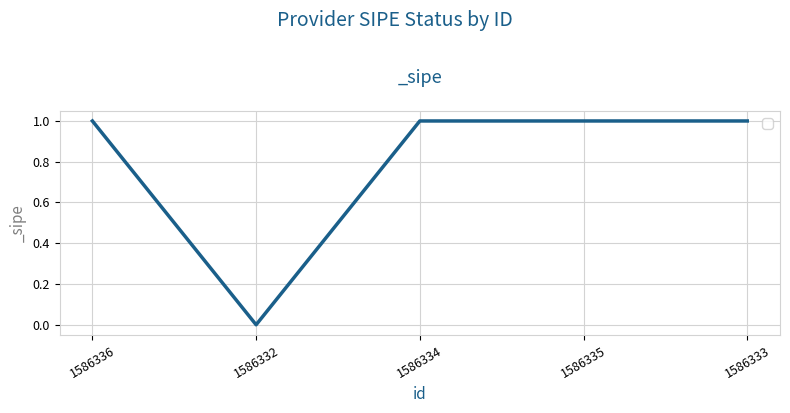

How many positive values are there?

4